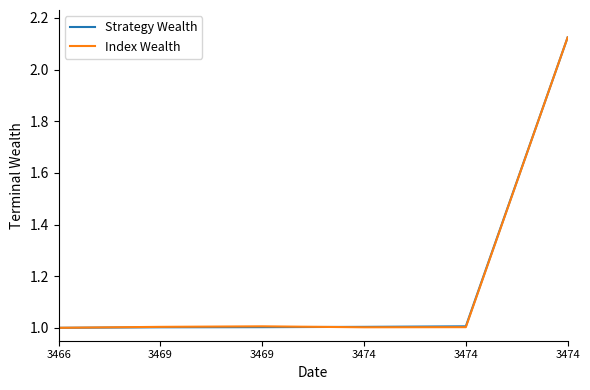

List the labels in order of Index Wealth value, smallest first.

3466, 3474, 3474, 3469, 3469, 3474